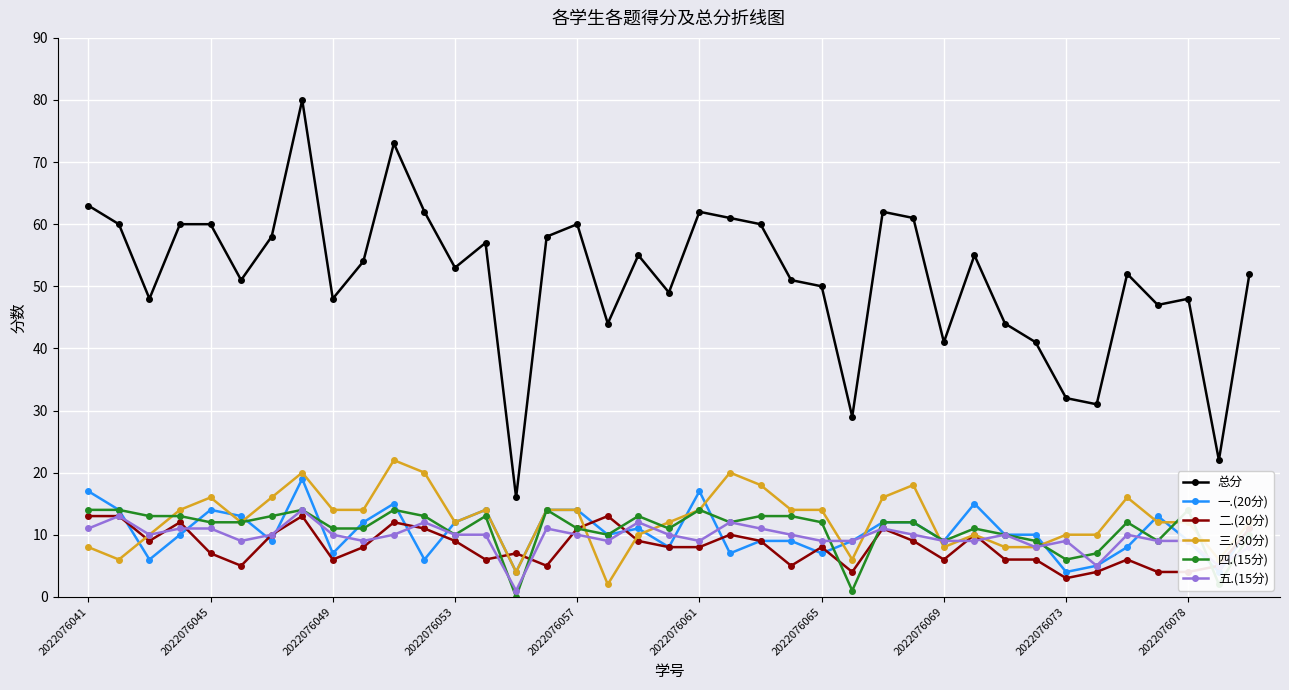

The 总分 series shows 73 at 2022076053. True or false?

False